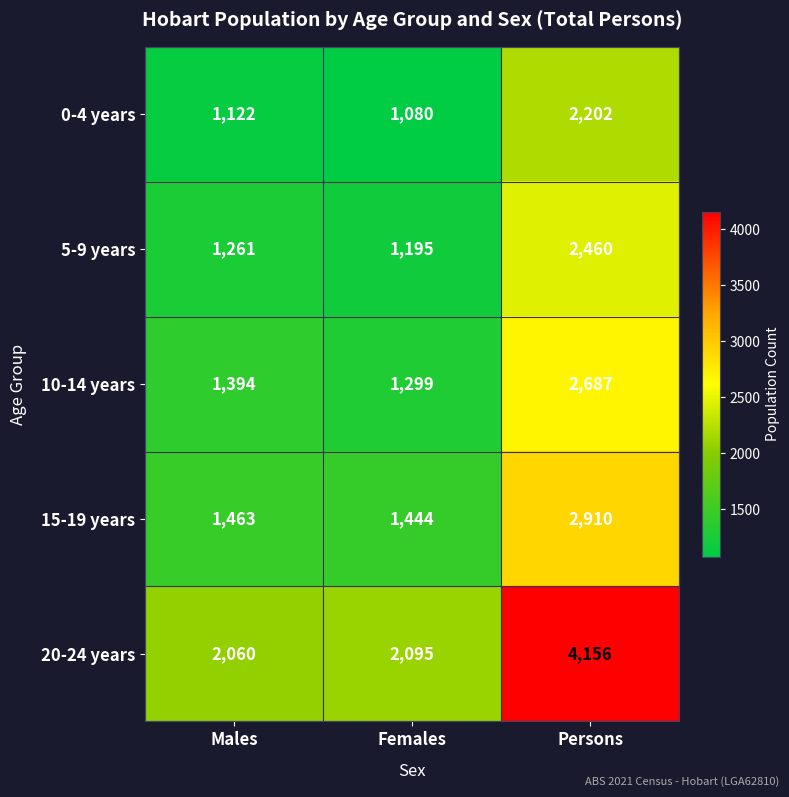

Read the 5-9 years value at Females, to the nearest 100.

1200